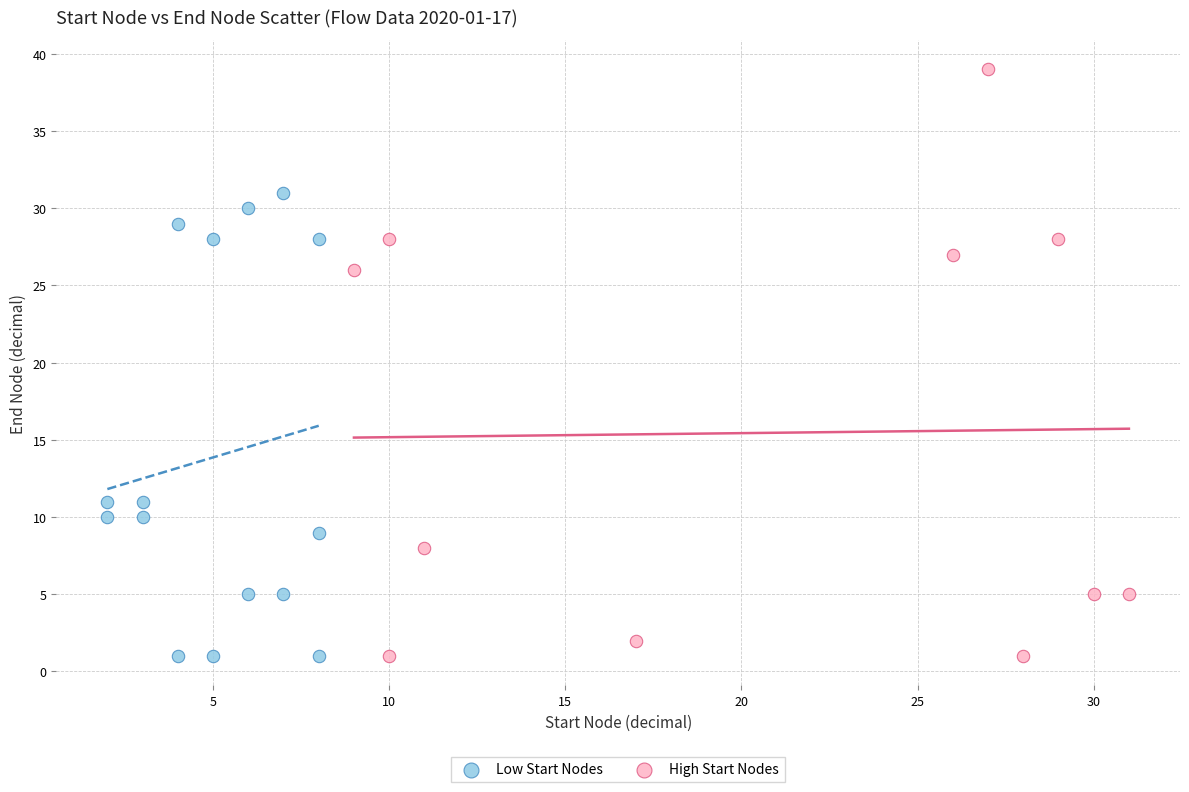

What are all the series names shown in the legend?

Low Start Nodes, High Start Nodes